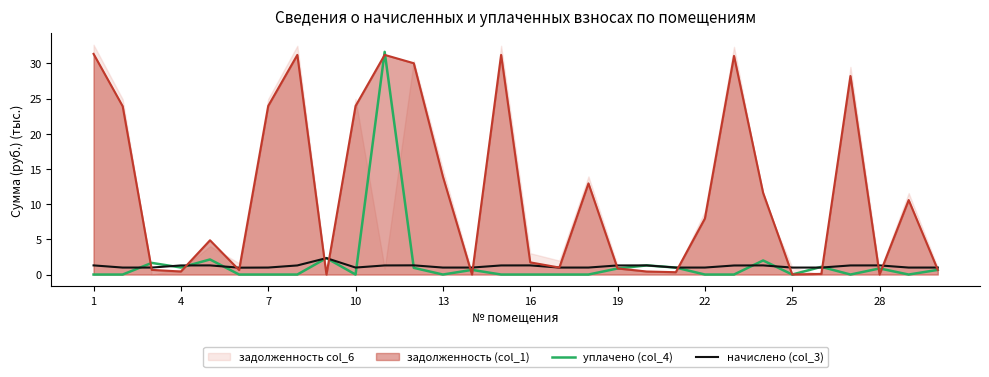

True or false: уплачено (col_4) has a value of 0.0 at 13.

True